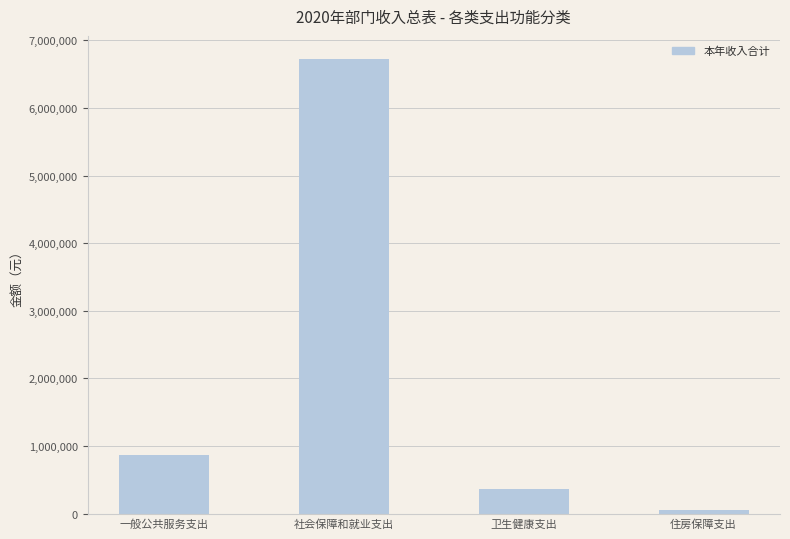

What is the sum of all values?

8014168.1